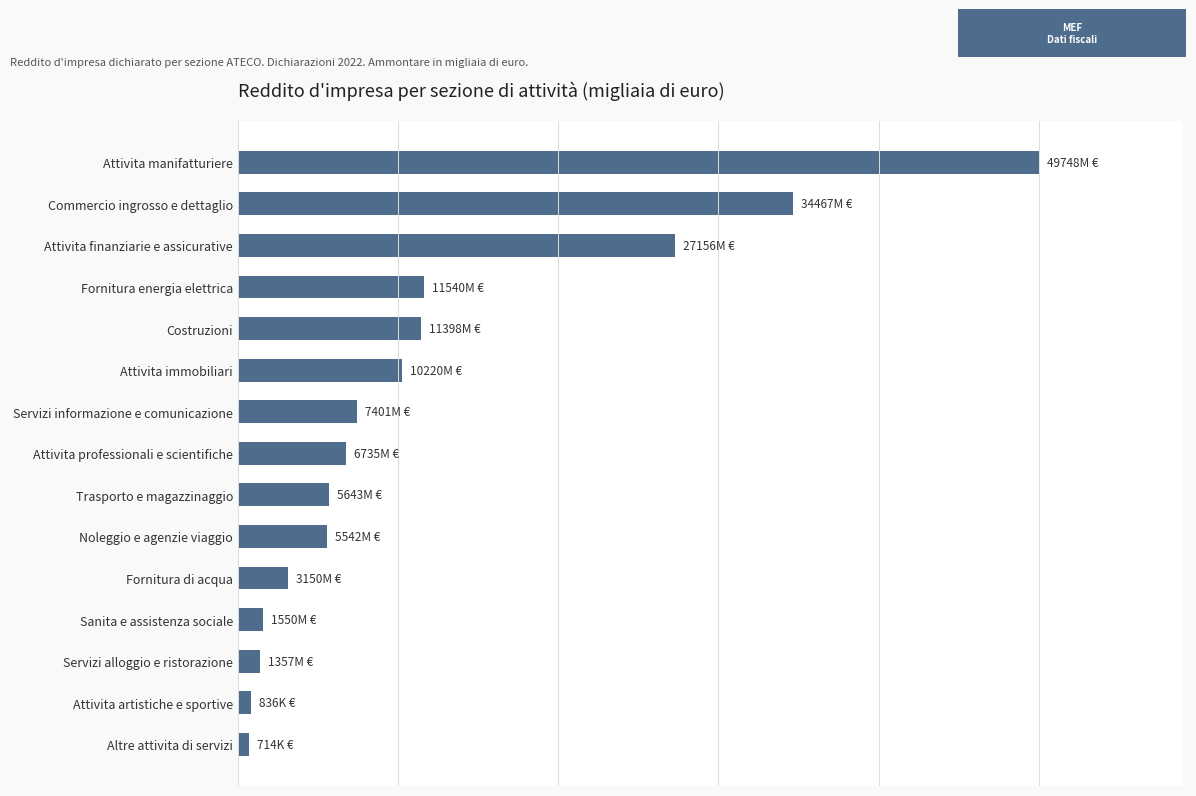

Does the chart contain any negative values?

No